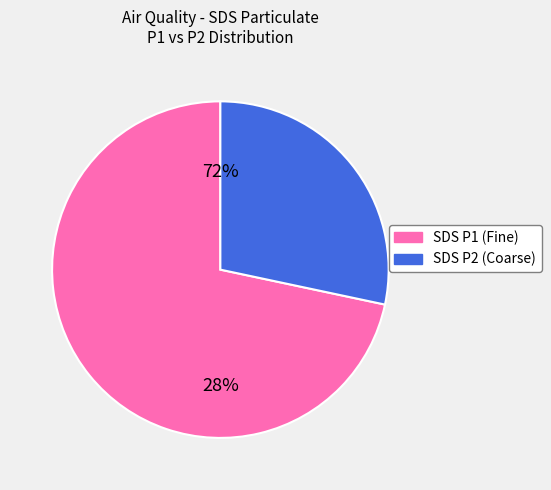

Is it true that SDS_P2 is 14% of the pie?

False